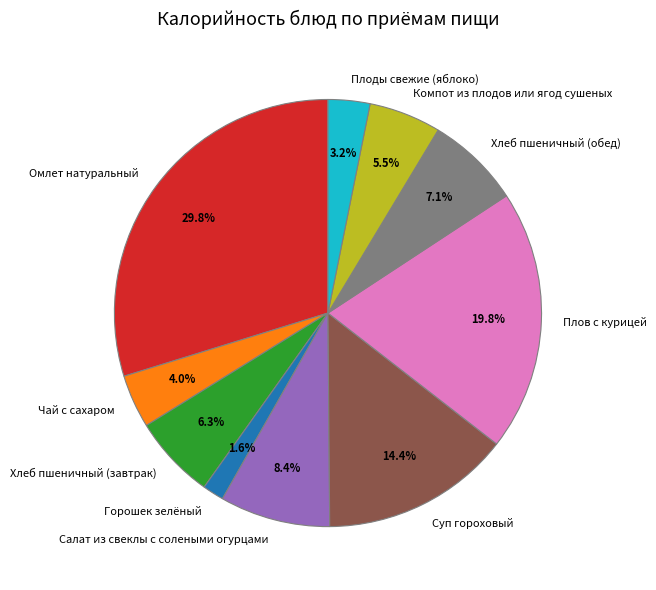

Do Суп гороховый and Плоды свежие (яблоко) together represent more than half of the pie?

No